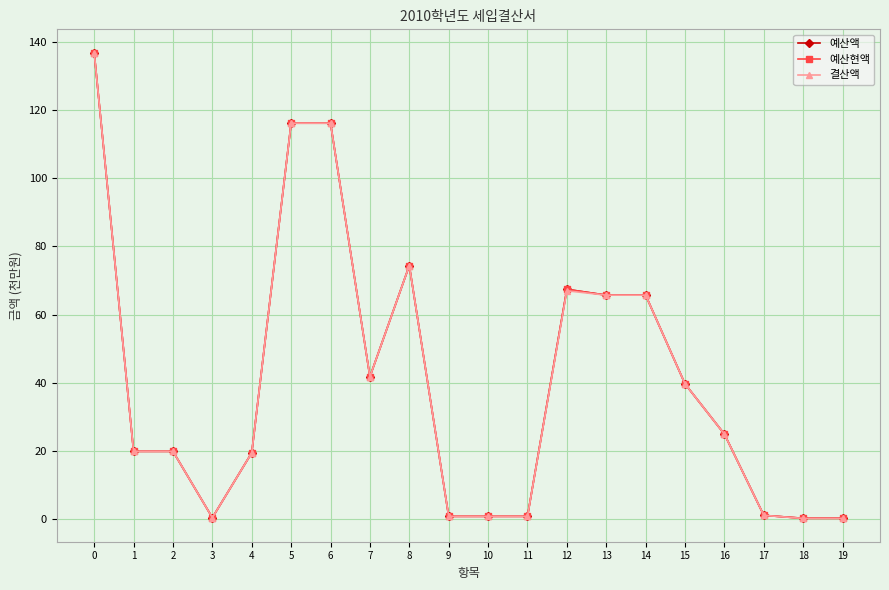

List the series in order of their peak value, lowest first.

결산액, 예산액, 예산현액